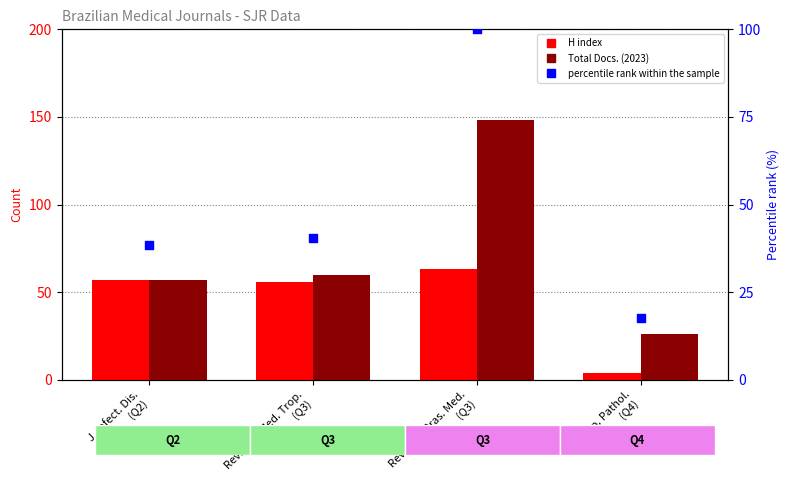

Is the value of Total Docs. (2023) at Rev. Inst. Med. Trop.
(Q3) greater than the value of percentile rank within the sample at Rev. Inst. Med. Trop.
(Q3)?

Yes